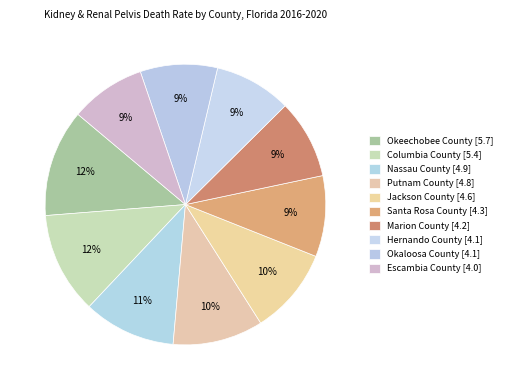

Is it true that Jackson County [4.6] is 1% of the pie?

False